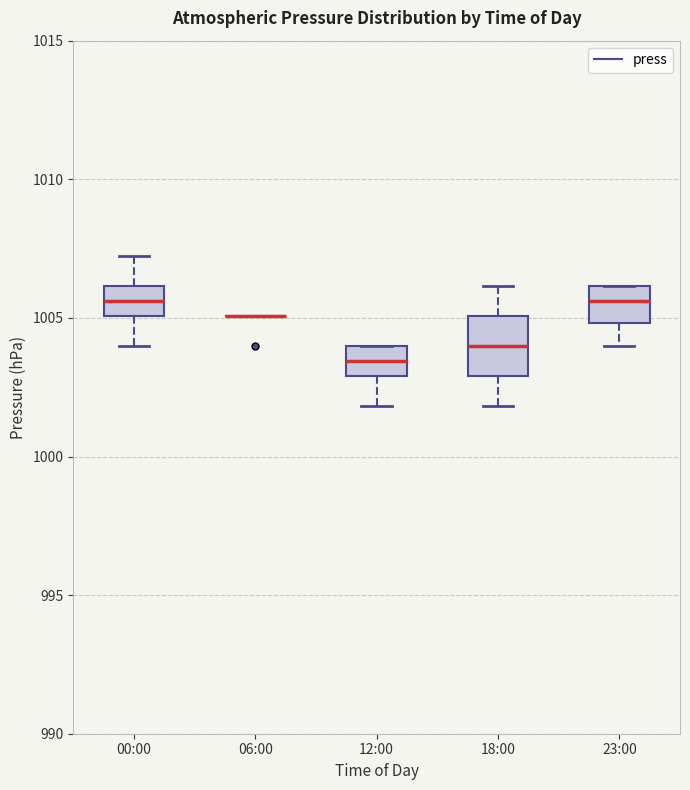

Reading left to right, transcribe this box plot: for each box, give where its median line is, the range the box spans, and where its two whiskers end, as read against the y-axis. The values are not printed on the chart, so give them approximately, as read against the axis.

00:00: median 1005.5, box 1005.0 to 1006.0, whiskers 1004.0 to 1007.0
06:00: box collapsed to a line at 1005.0, whiskers 1005.0 to 1005.0
12:00: median 1003.5, box 1003.0 to 1004.0, whiskers 1002.0 to 1004.0
18:00: median 1004.0, box 1003.0 to 1005.0, whiskers 1002.0 to 1006.0
23:00: median 1005.5, box 1005.0 to 1006.0, whiskers 1004.0 to 1006.0